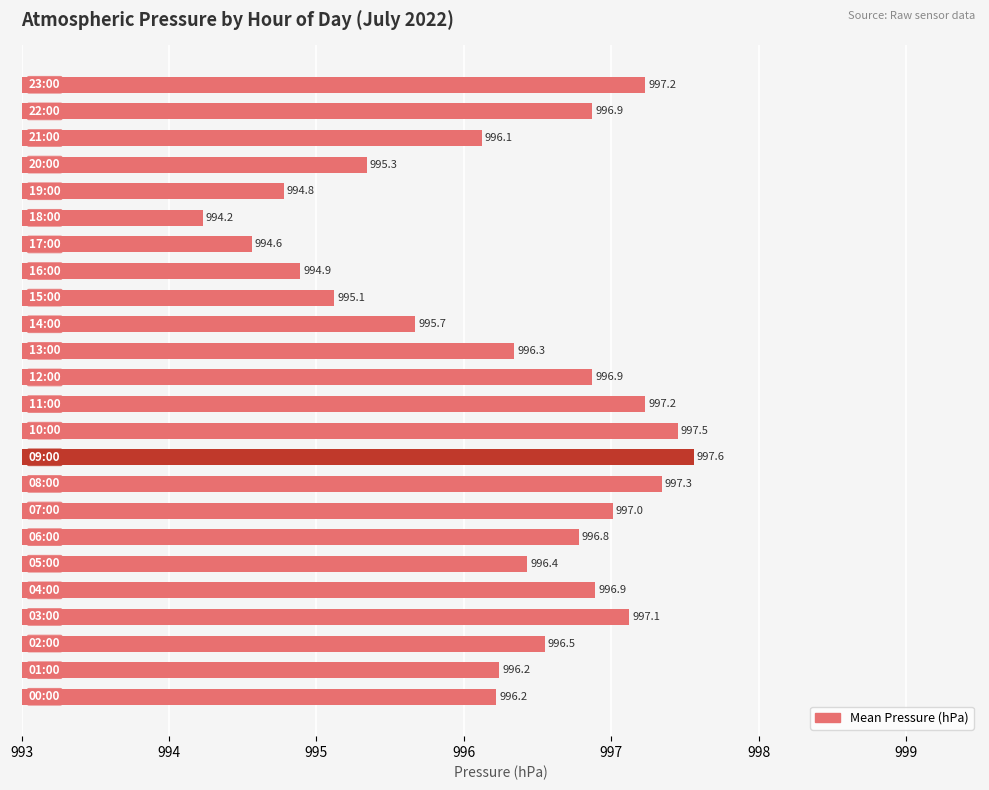

What is the average value?

996.3